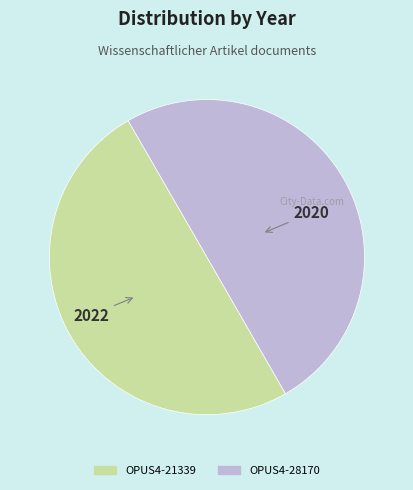

True or false: OPUS4-28170 accounts for 45% of the total.

False